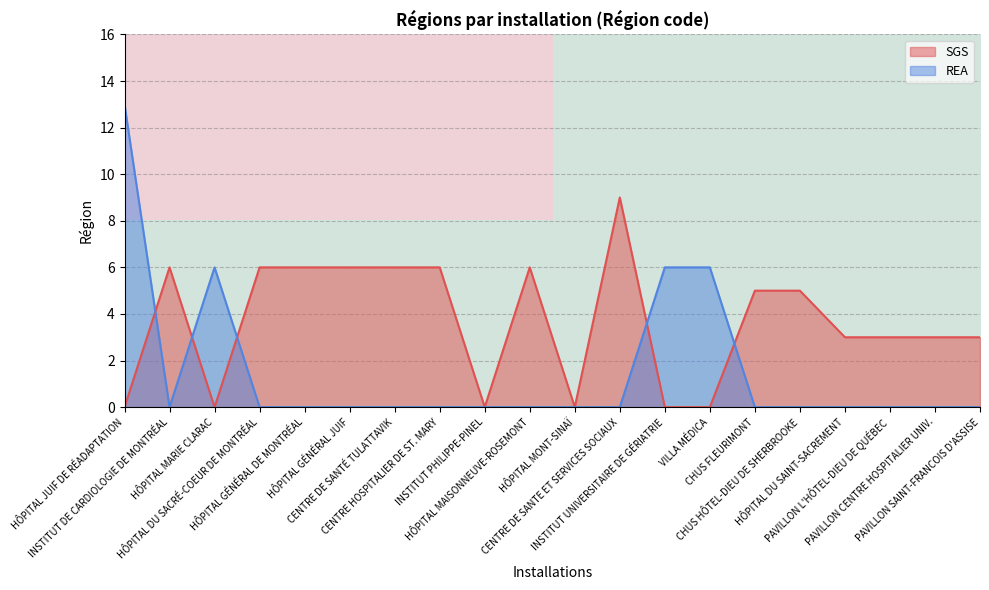

List the series in order of their peak value, lowest first.

4, 12